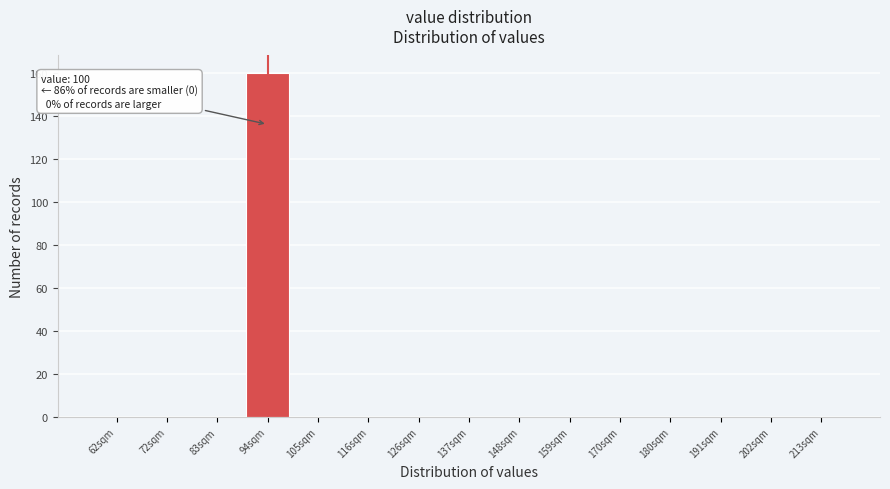

Reading left to right, transcribe all the data shown in this chart.

62sqm=0	72sqm=0	83sqm=0	94sqm=160	105sqm=0	116sqm=0	126sqm=0	137sqm=0	148sqm=0	159sqm=0	170sqm=0	180sqm=0	191sqm=0	202sqm=0	213sqm=0